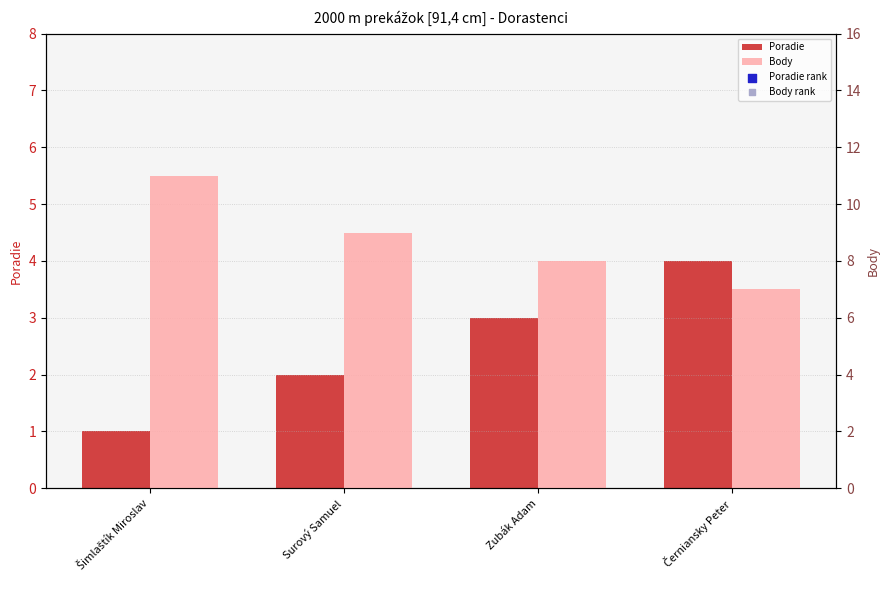

What are all the series names shown in the legend?

Poradie, Poradie rank, Body, Body rank